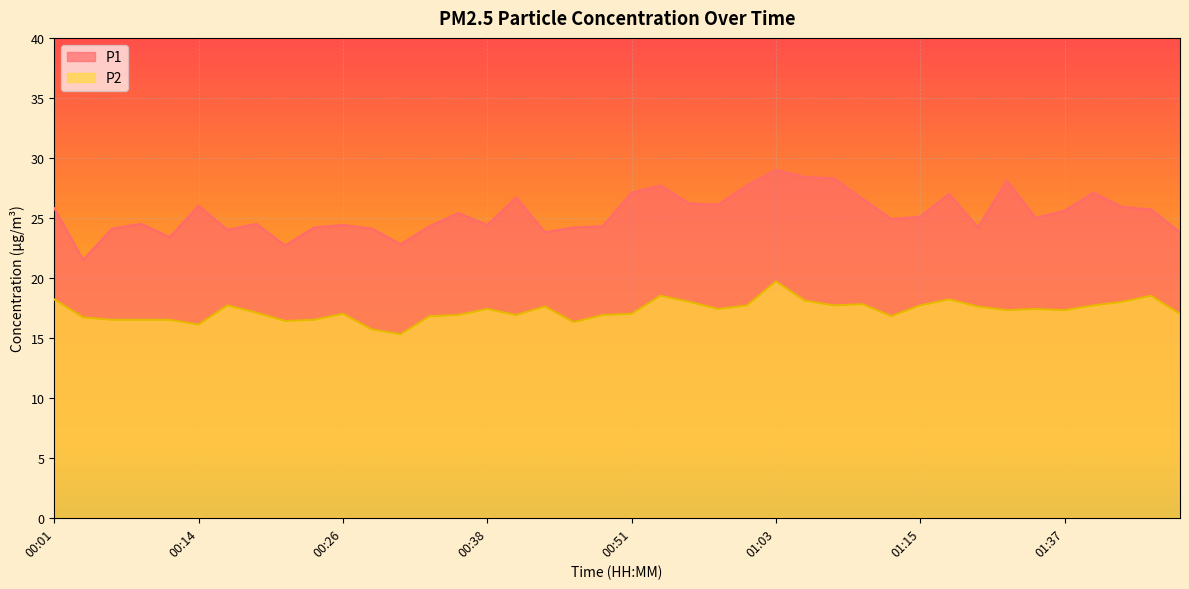

Which series has the largest total across all categories?

P1